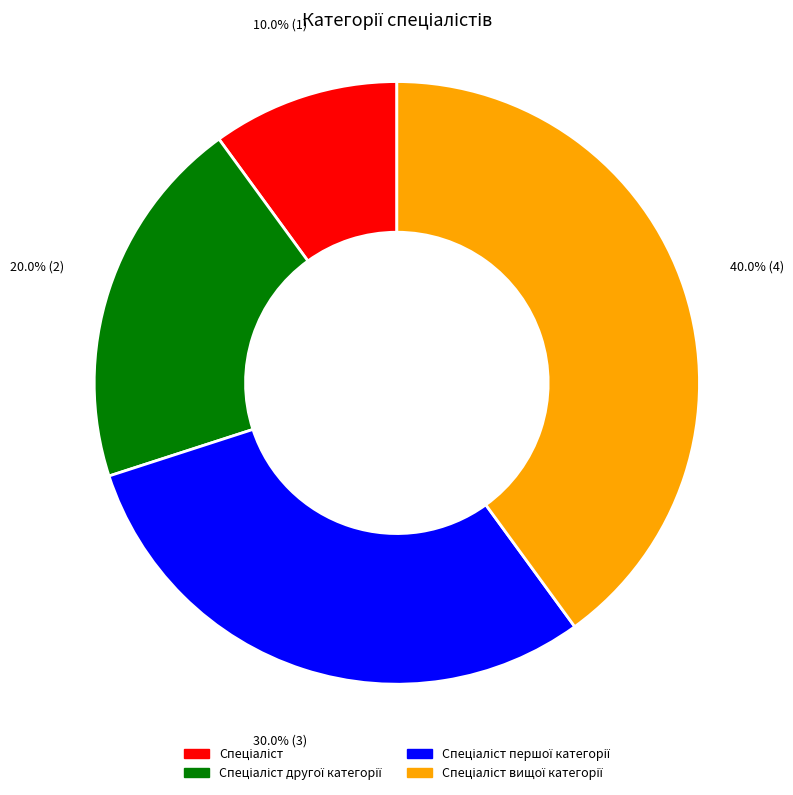

Is there any slice that represents more than half of the pie?

No